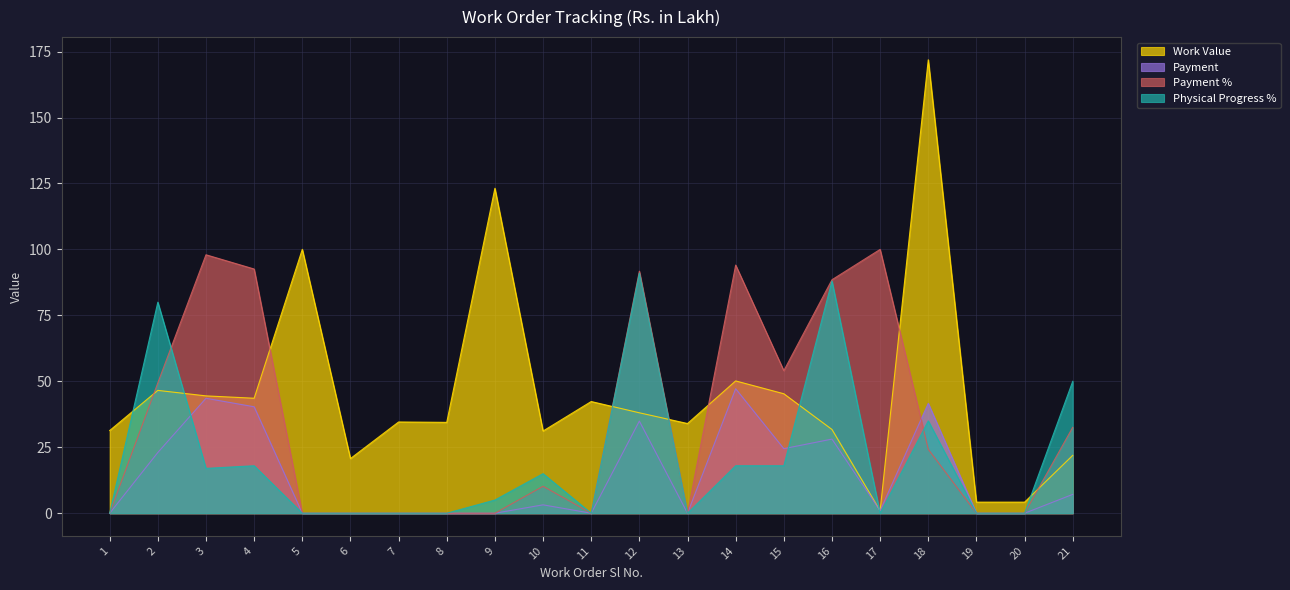

True or false: Physical Progress % and Work Value intersect in this chart.

True